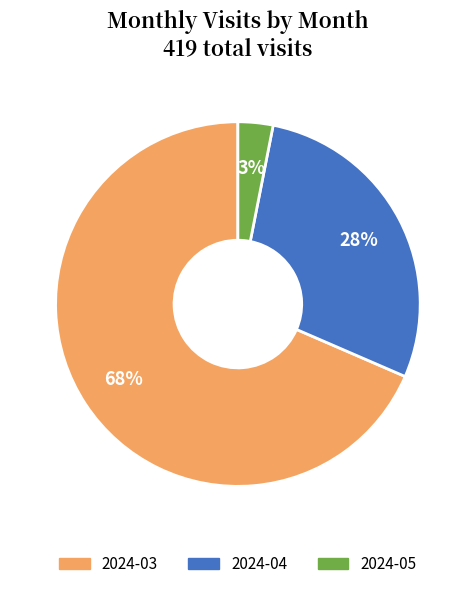

How many segments does this pie chart have?

3